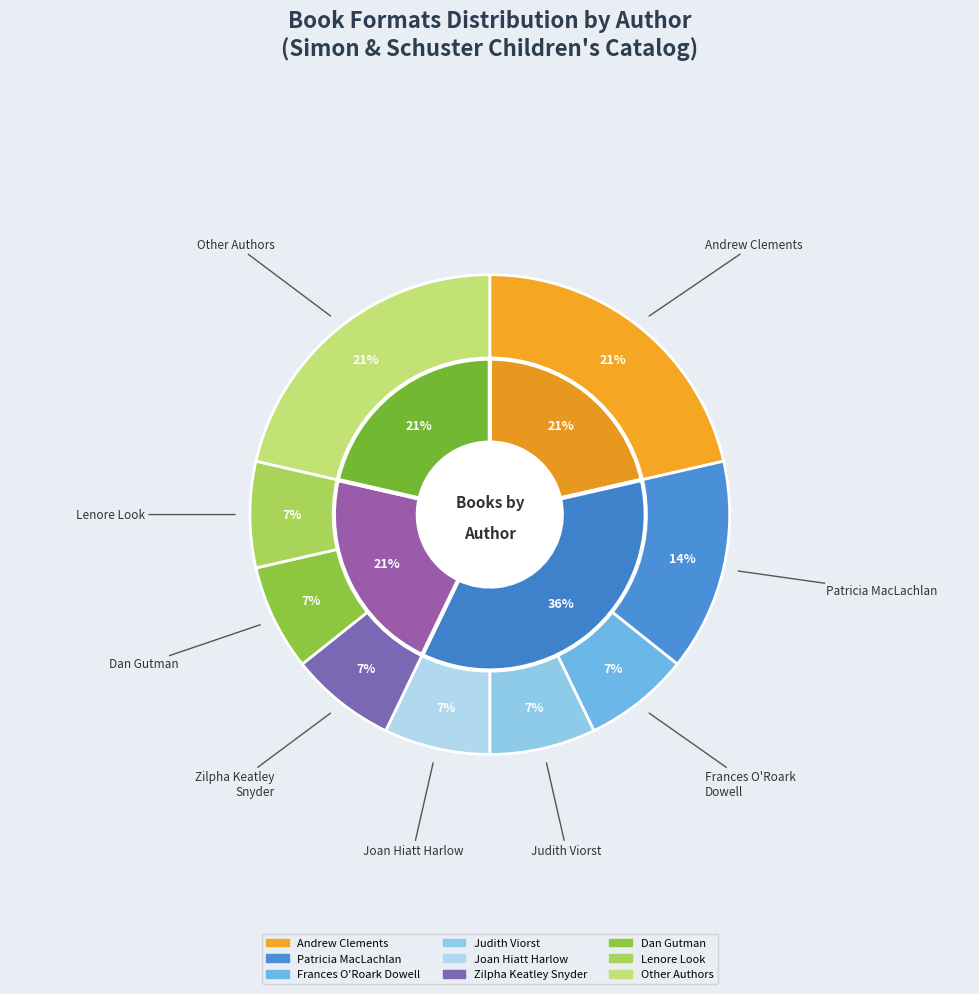

Is it true that Zilpha Keatley Snyder (707278) is 15% of the pie?

False